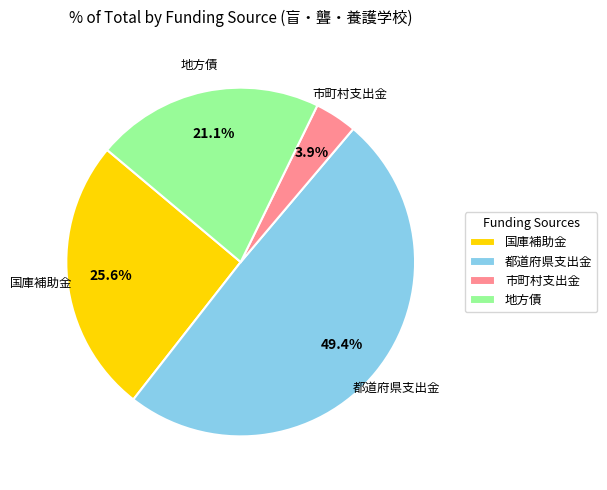

Is it true that 国庫補助金 is 26% of the pie?

True